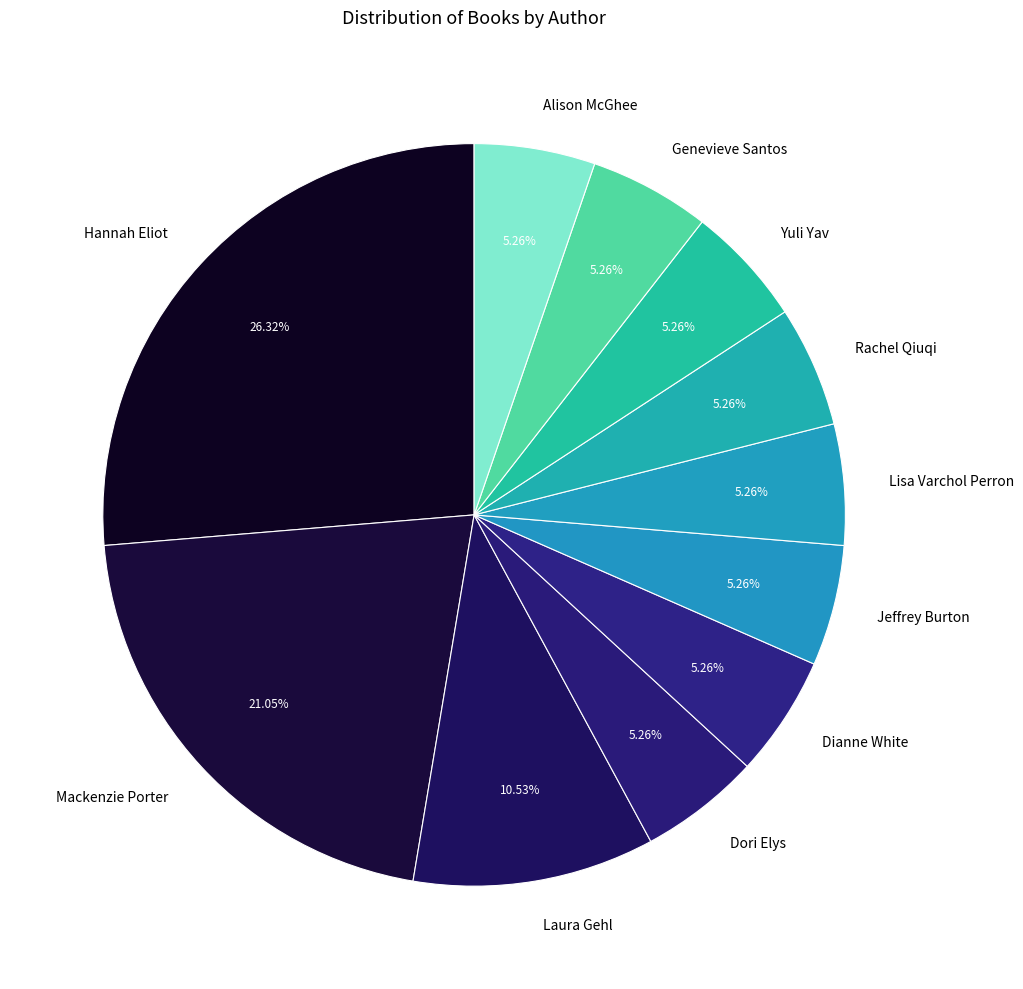

The Lisa Varchol Perron slice represents 1% of the pie. True or false?

False